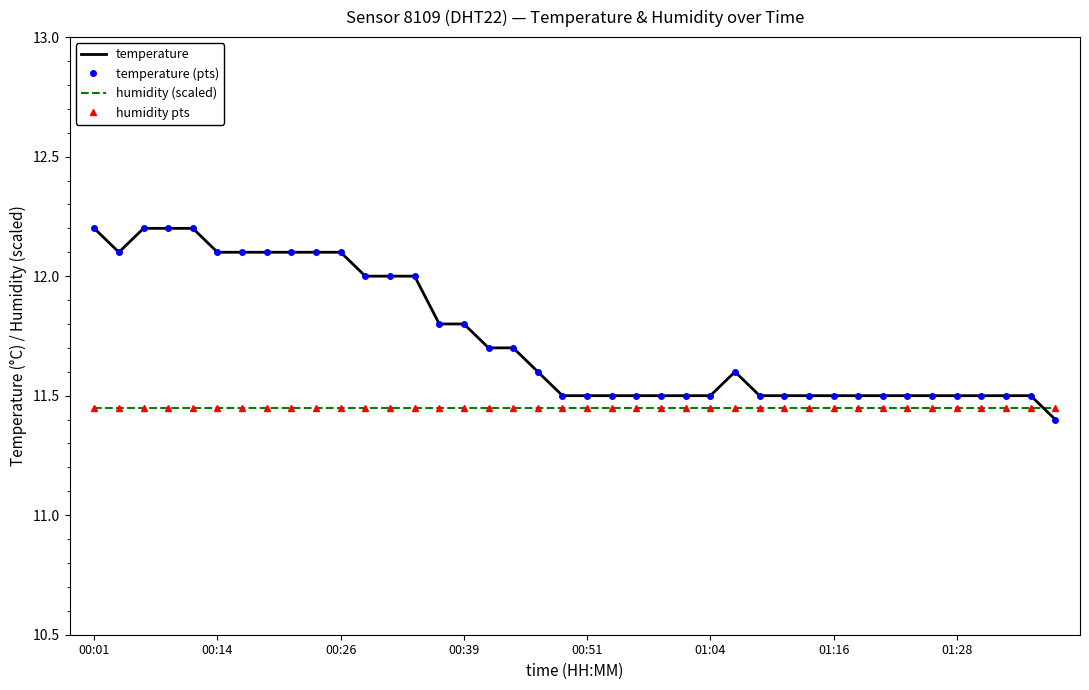

Reading right to left, extract all data points from this chart.

temperature: 11.4	11.5	11.5	11.5	11.5	11.5	11.5	11.5	11.5	11.5	11.5	11.5	11.5	11.6	11.5	11.5	11.5	11.5	11.5	11.5	11.5	11.6	11.7	11.7	11.8	11.8	12.0	12.0	12.0	12.1	12.1	12.1	12.1	12.1	12.1	12.2	12.2	12.2	12.1	12.2
temperature (pts): 11.4	11.5	11.5	11.5	11.5	11.5	11.5	11.5	11.5	11.5	11.5	11.5	11.5	11.6	11.5	11.5	11.5	11.5	11.5	11.5	11.5	11.6	11.7	11.7	11.8	11.8	12.0	12.0	12.0	12.1	12.1	12.1	12.1	12.1	12.1	12.2	12.2	12.2	12.1	12.2
humidity (scaled): 11.5	11.5	11.5	11.5	11.5	11.5	11.5	11.5	11.5	11.5	11.5	11.5	11.5	11.5	11.5	11.5	11.5	11.5	11.5	11.5	11.5	11.5	11.5	11.5	11.5	11.5	11.5	11.5	11.5	11.5	11.5	11.5	11.5	11.5	11.5	11.5	11.5	11.5	11.5	11.5
humidity pts: 11.5	11.5	11.5	11.5	11.5	11.5	11.5	11.5	11.5	11.5	11.5	11.5	11.5	11.5	11.5	11.5	11.5	11.5	11.5	11.5	11.5	11.5	11.5	11.5	11.5	11.5	11.5	11.5	11.5	11.5	11.5	11.5	11.5	11.5	11.5	11.5	11.5	11.5	11.5	11.5